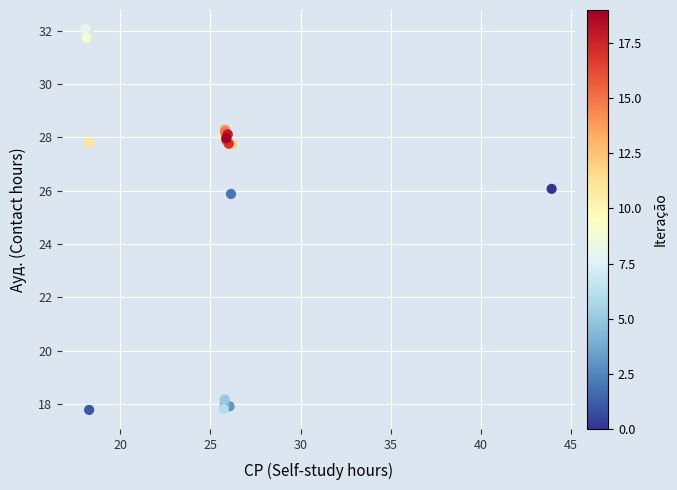

What Y value in the scatter plot is closest to 24?

25.9